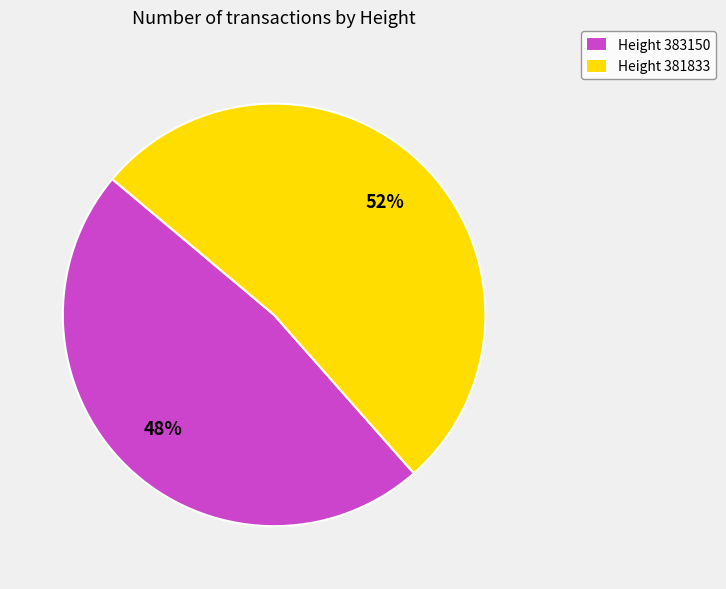

Which slice represents more than half of the pie?

Height 381833